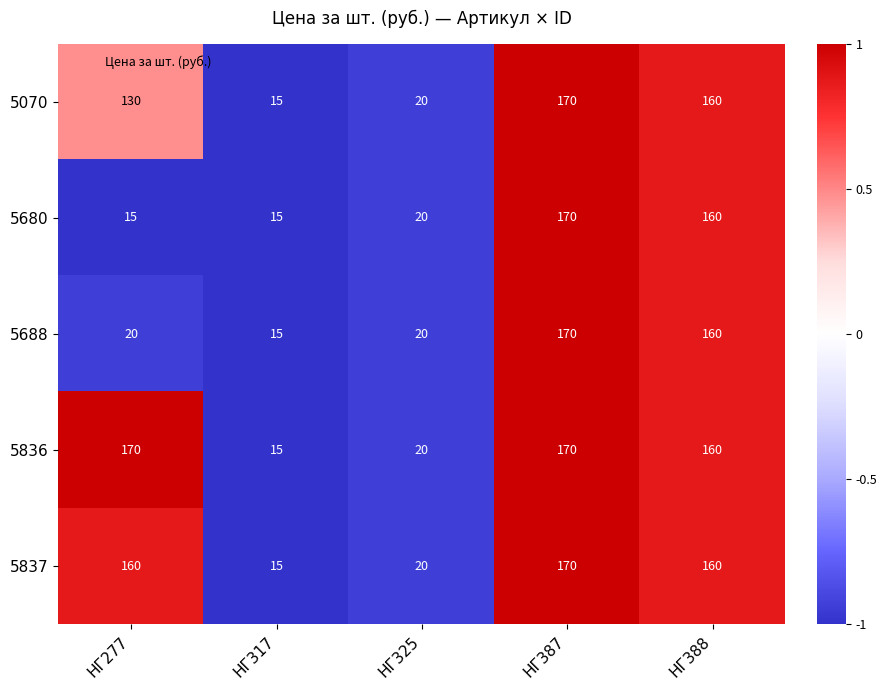

Which series has the largest total across all categories?

5836